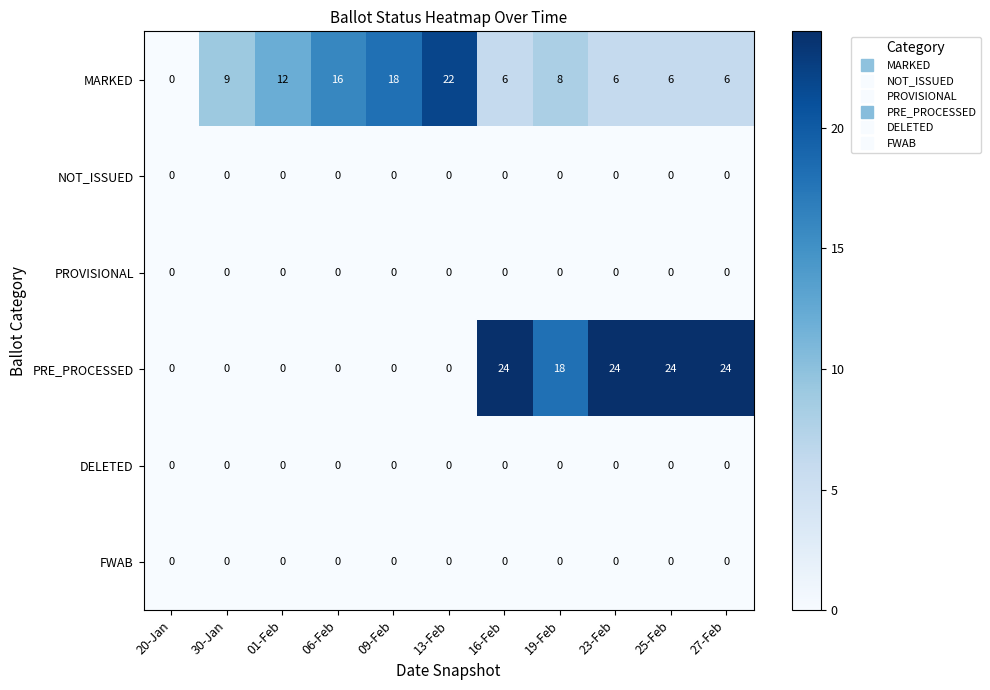

Count the number of data series in this chart.

6